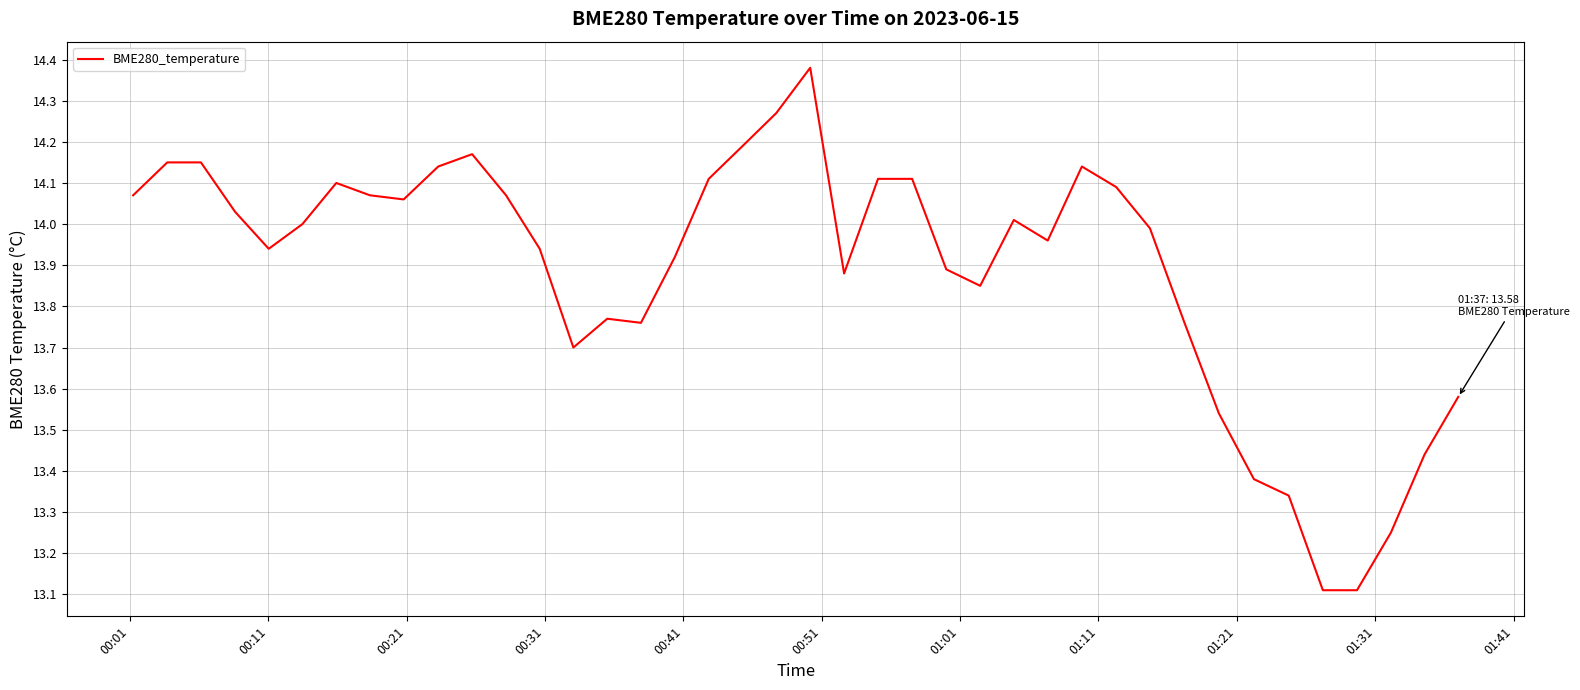

What is the smallest value displayed?

13.1